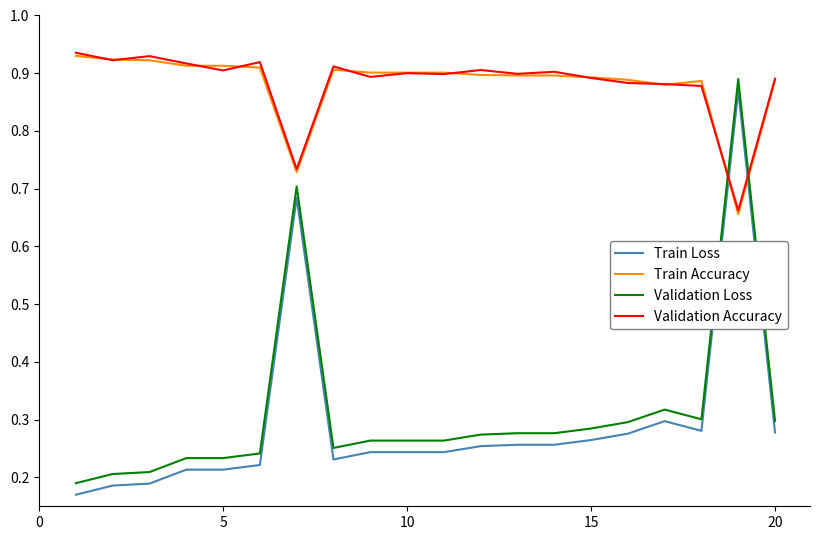

Which series ends up on top after the final intersection of Train Loss and Validation Accuracy?

Validation Accuracy